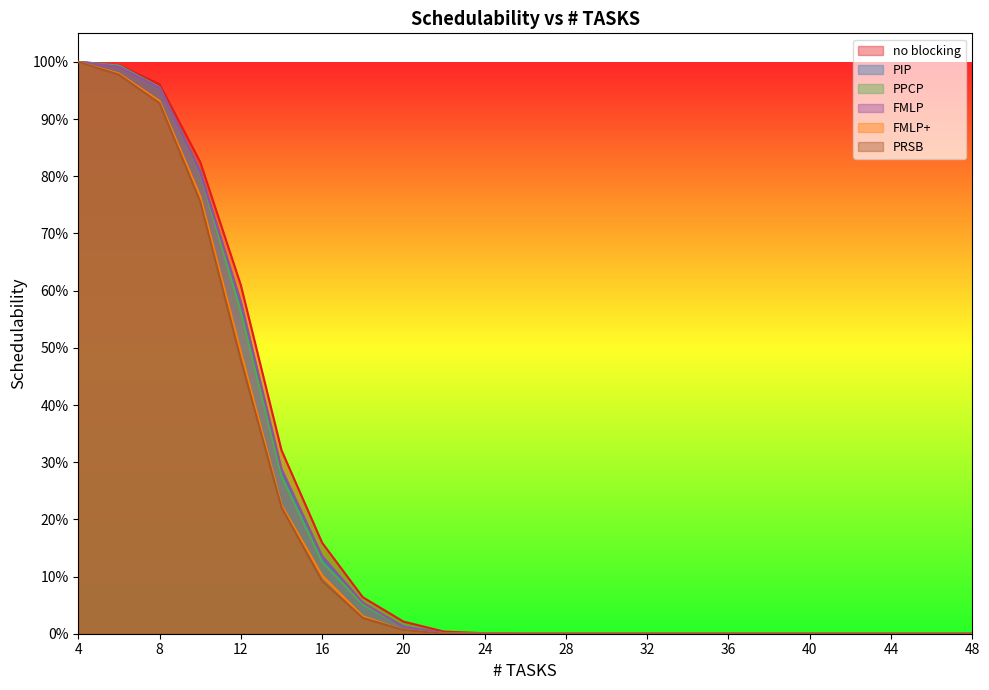

Rank the categories by PRSB value from highest to lowest.

4, 6, 8, 10, 12, 14, 16, 18, 20, 22, 24, 26, 28, 30, 32, 34, 36, 38, 40, 42, 44, 46, 48